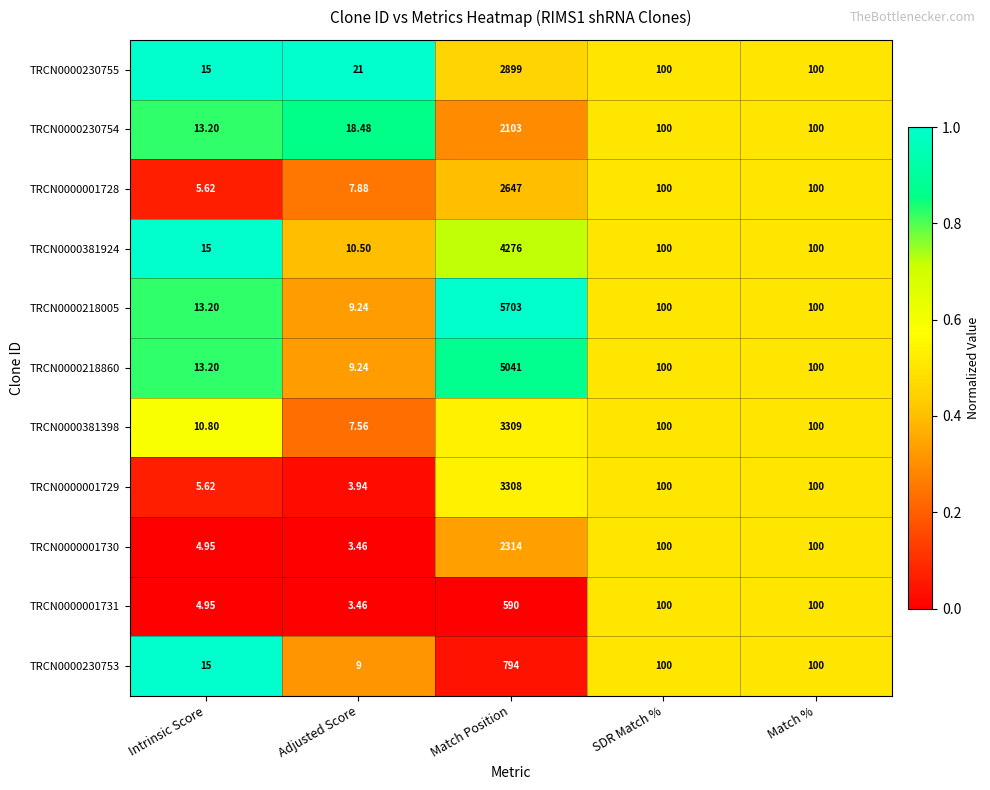

Which label corresponds to the largest value in the chart?

Match Position